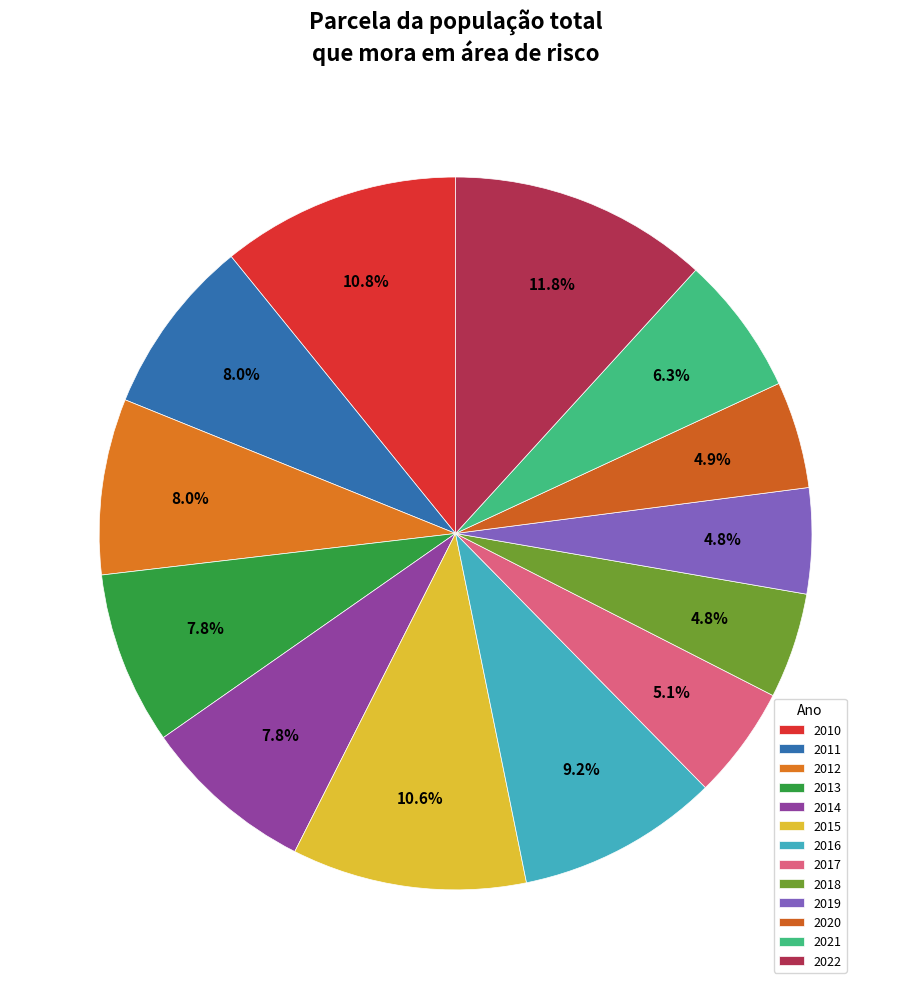

Is it true that 2010 is 1% of the pie?

False